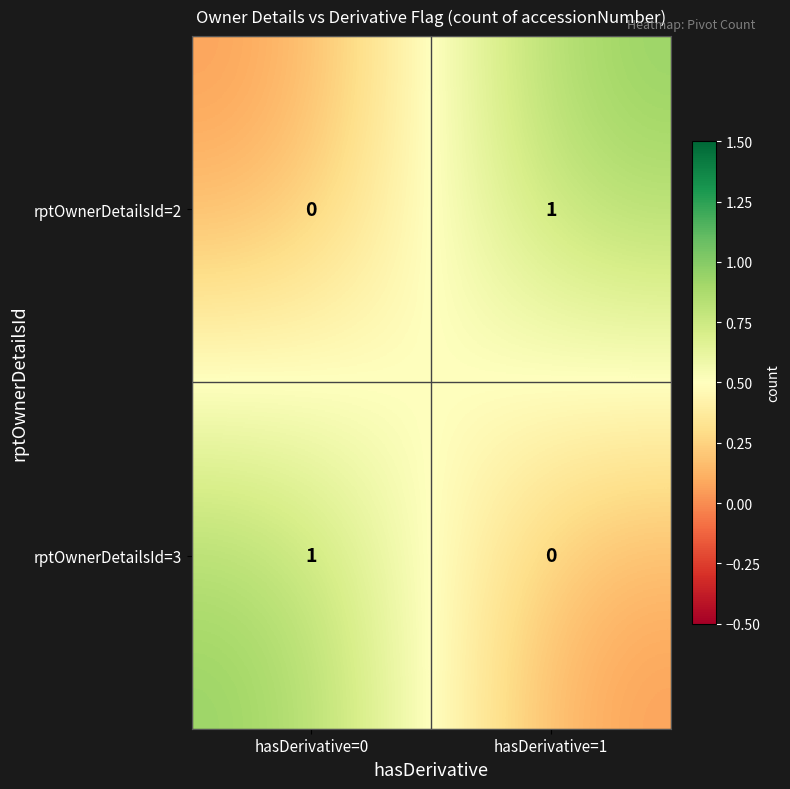

At which label is rptOwnerDetailsId=3 closest to 0?

hasDerivative=1